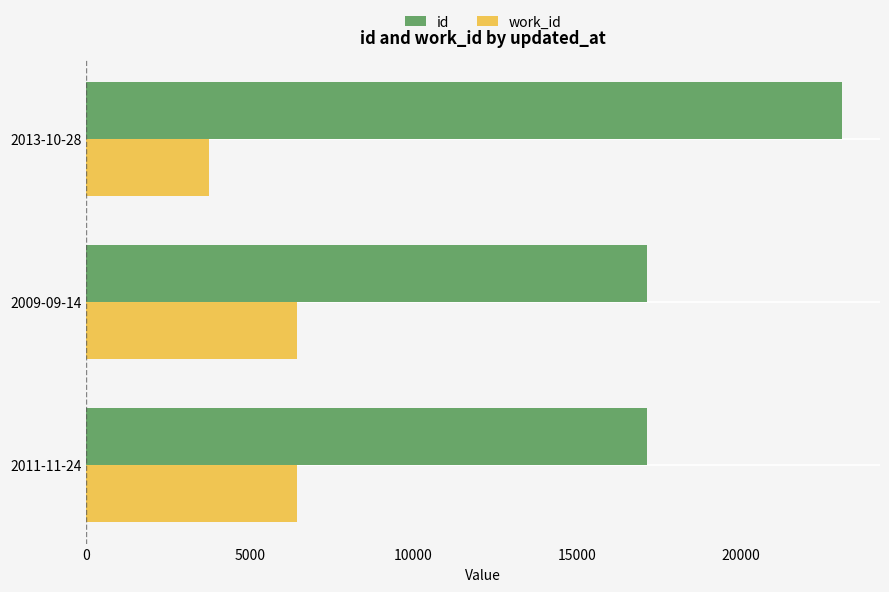

At which category is the sum across all series the highest?

2013-10-28